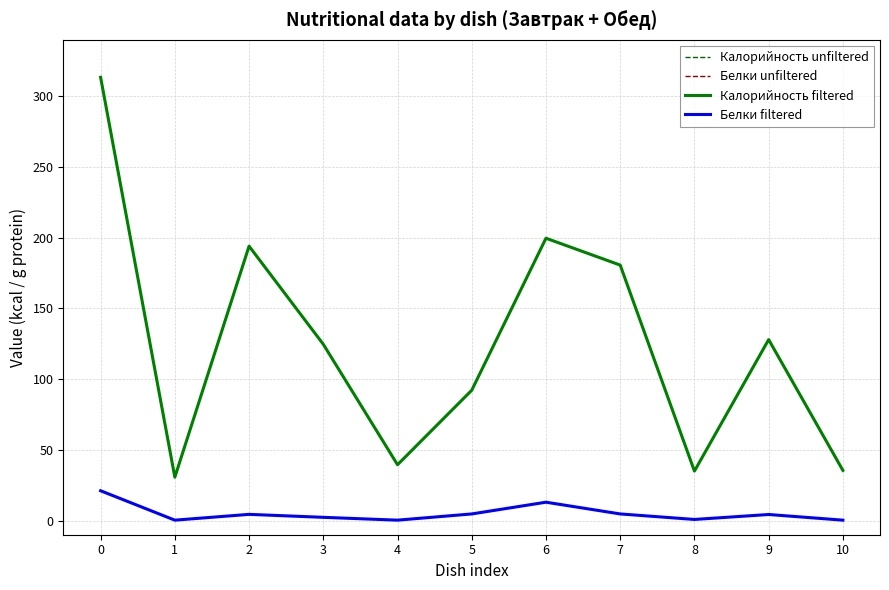

Reading left to right, what are all the values shown in this chart?

Калорийность unfiltered: 0=313.5	1=30.7	2=194.1	3=124.7	4=39.5	5=92.2	6=199.7	7=180.7	8=35.0	9=128.0	10=35.5
Белки unfiltered: 0=21.1	1=0.3	2=4.4	3=2.3	4=0.3	5=4.7	6=13.0	7=4.7	8=0.8	9=4.3	10=0.3
Калорийность filtered: 0=313.5	1=30.7	2=194.1	3=124.7	4=39.5	5=92.2	6=199.7	7=180.7	8=35.0	9=128.0	10=35.5
Белки filtered: 0=21.1	1=0.3	2=4.4	3=2.3	4=0.3	5=4.7	6=13.0	7=4.7	8=0.8	9=4.3	10=0.3